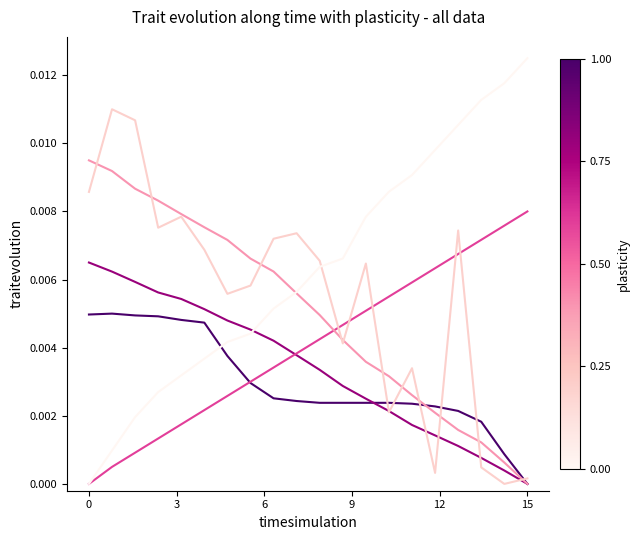

How many lines are shown in the chart?

6